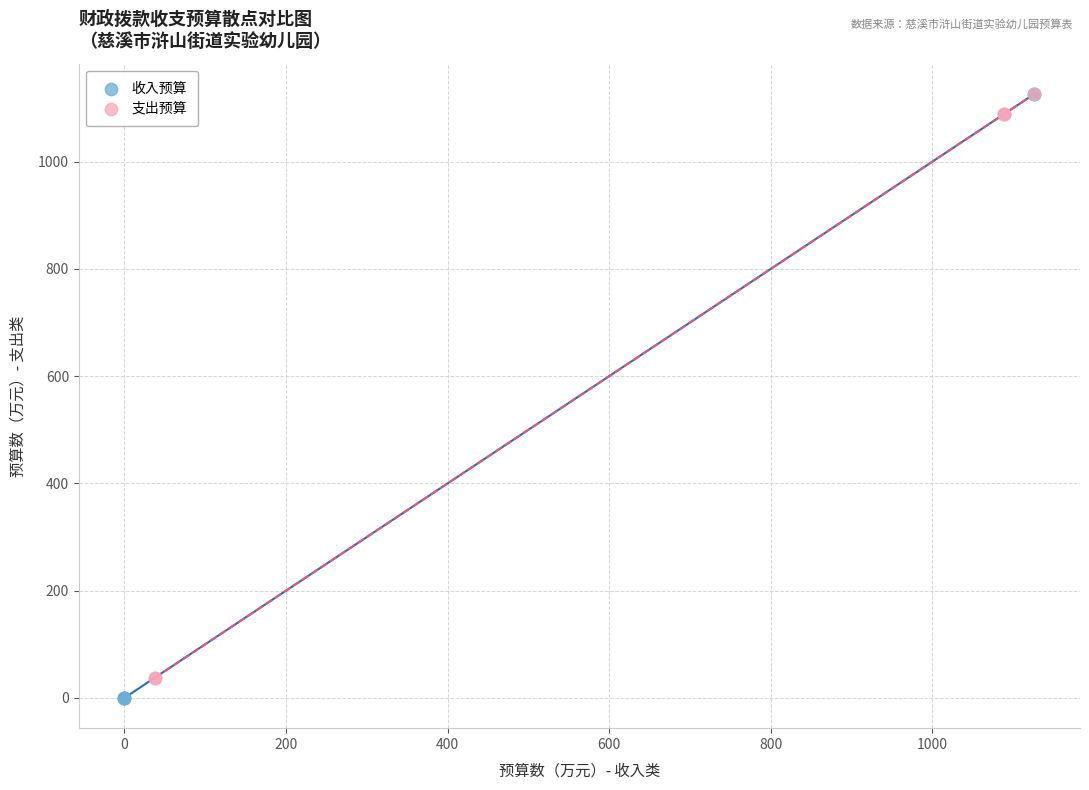

Which series has the largest Y range (max minus min)?

收入预算